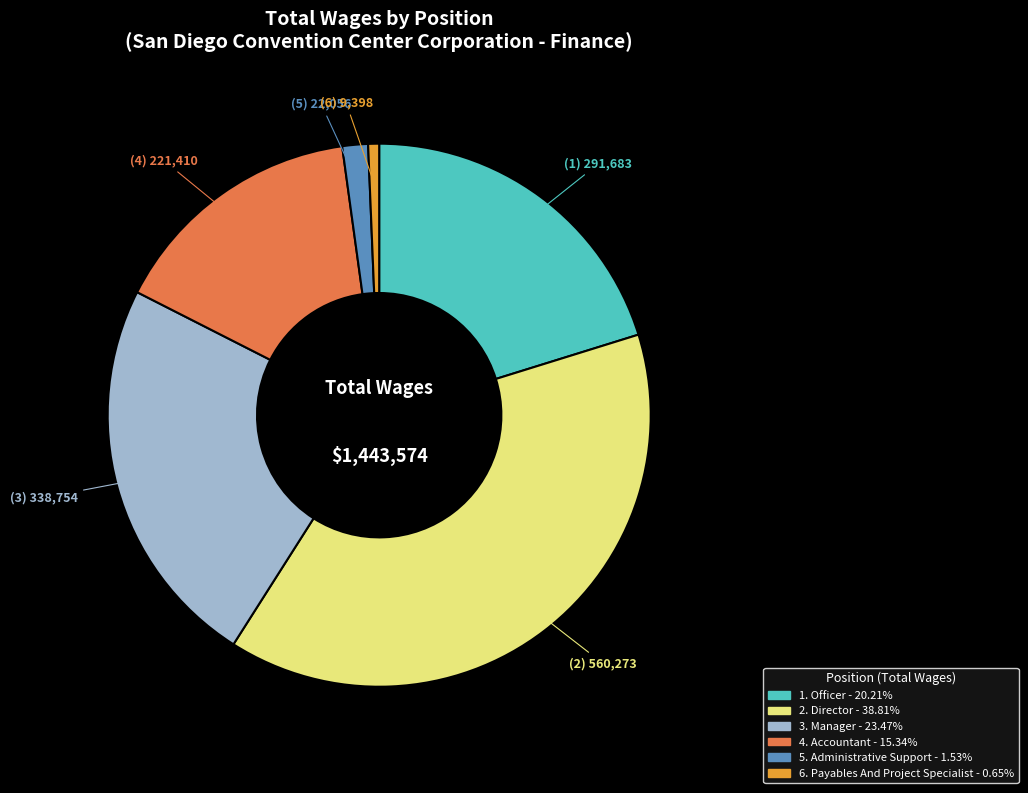

Does any single category account for the majority?

No